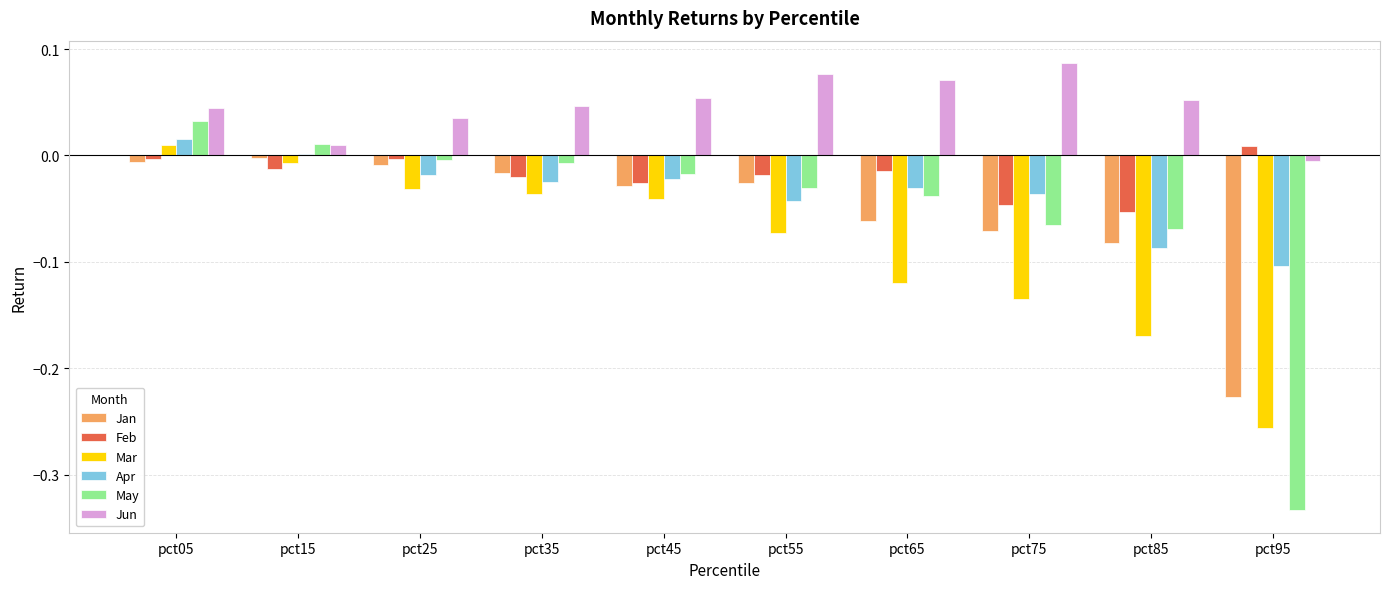

At which label does Mar reach its peak?

pct05